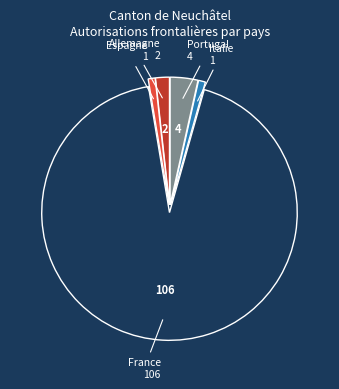

Which slice is the largest?

France